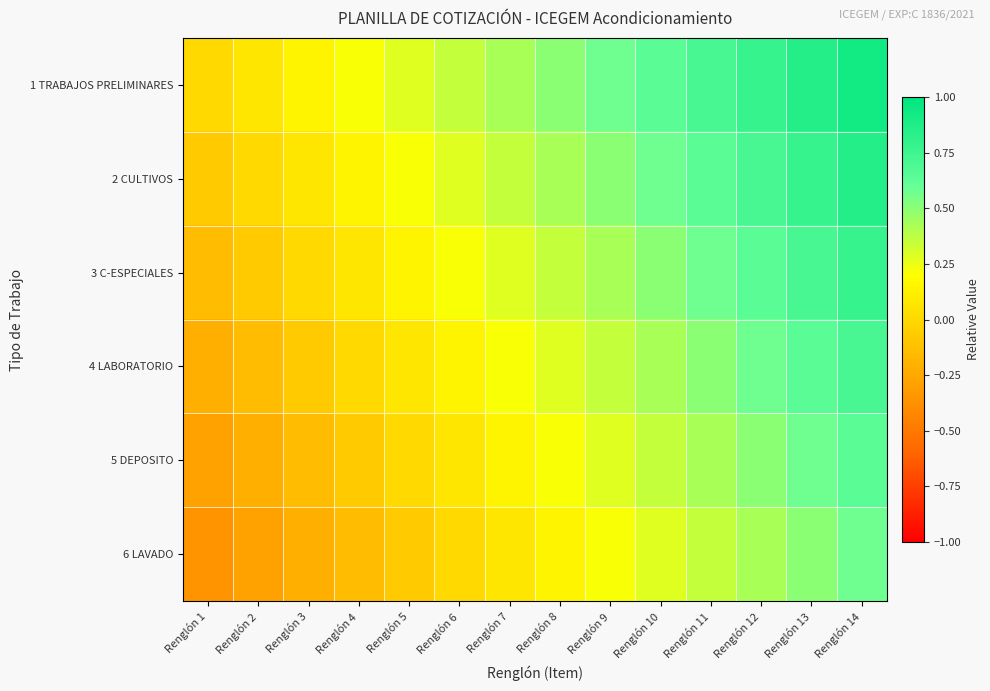

Rank the series at Renglón 1 from highest to lowest value.

1 TRABAJOS PRELIMINARES, 2 CULTIVOS, 3 C-ESPECIALES, 4 LABORATORIO, 5 DEPOSITO, 6 LAVADO